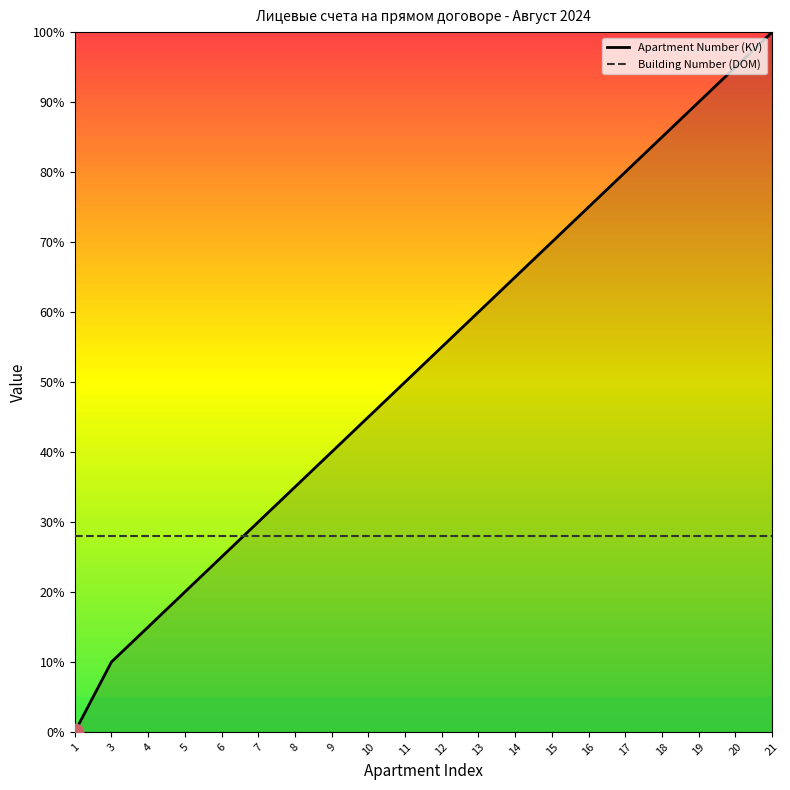

Does the chart have visible grid lines?

No